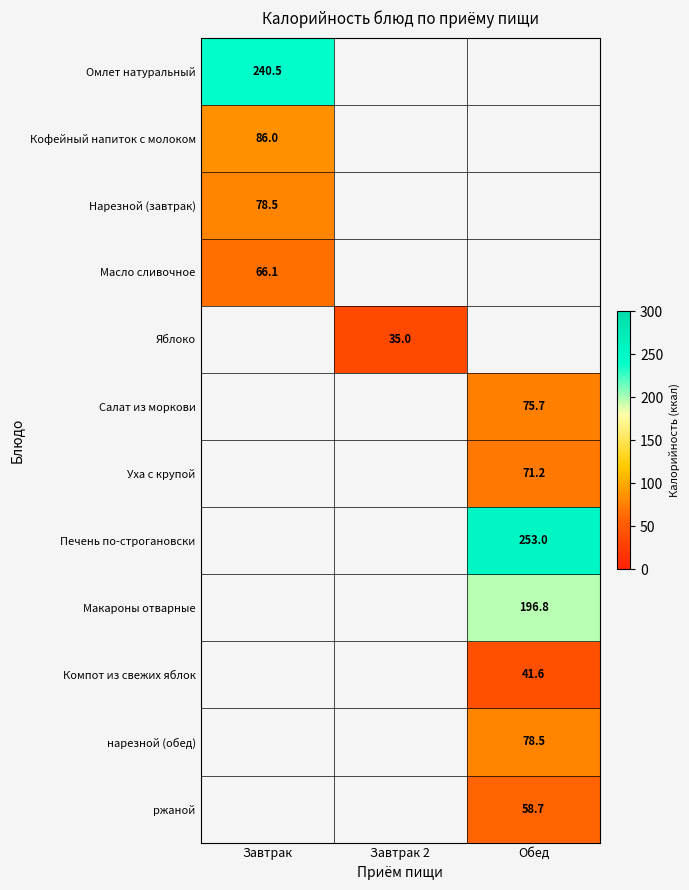

The Макароны отварные series shows 339.2 at Обед. True or false?

False